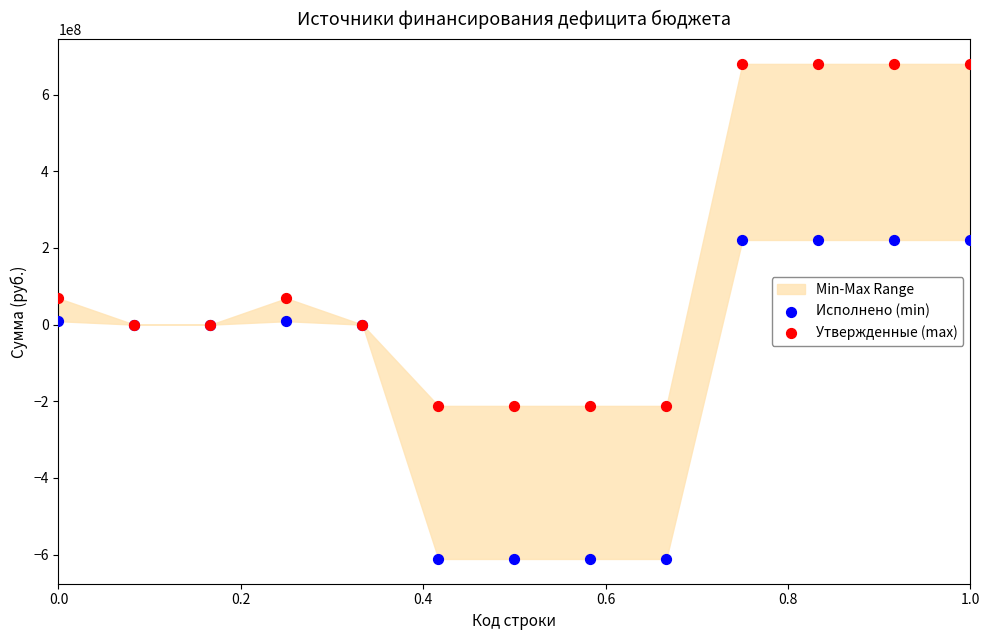

Which series contains the highest Y value?

Утвержденные (max)